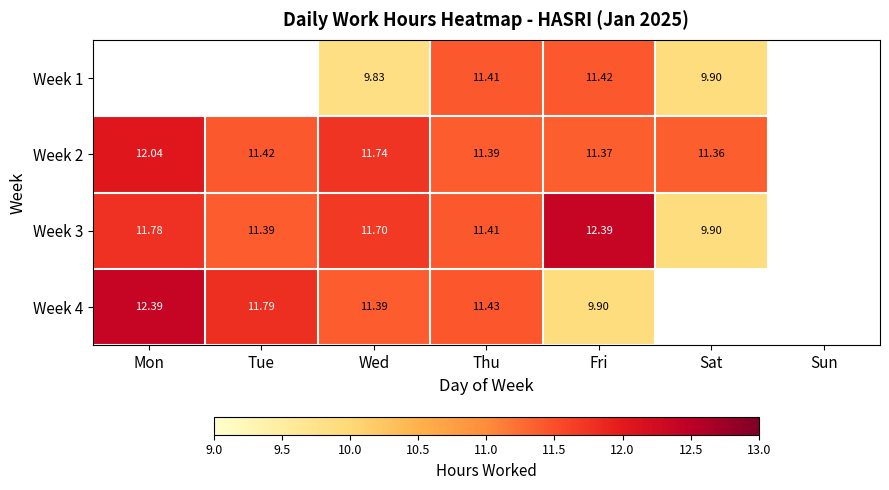

What is the highest value of the Week 4 series?

12.4